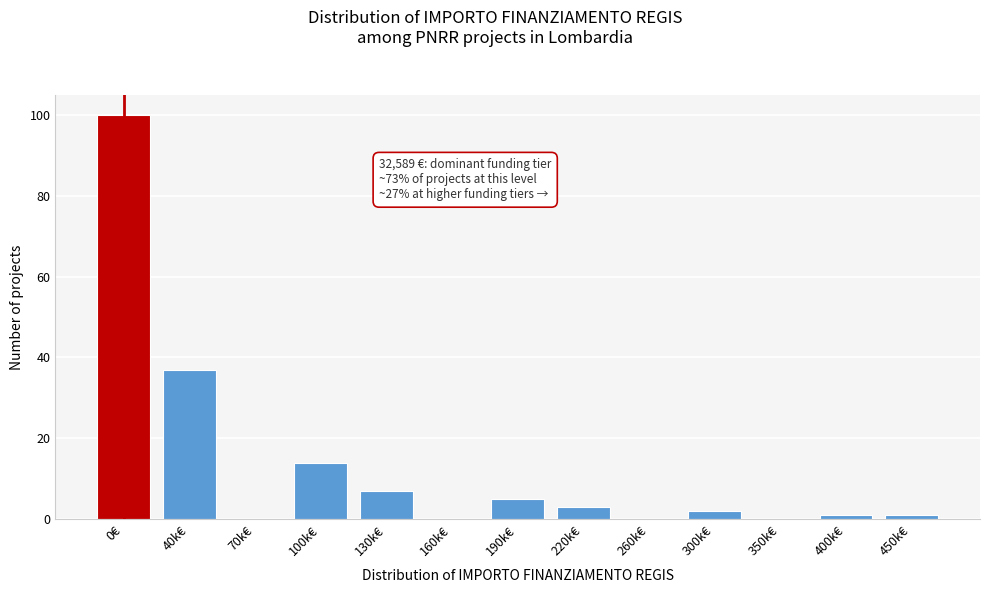

Reading left to right, transcribe all the data shown in this chart.

0€=100	40k€=37	70k€=0	100k€=14	130k€=7	160k€=0	190k€=5	220k€=3	260k€=0	300k€=2	350k€=0	400k€=1	450k€=1